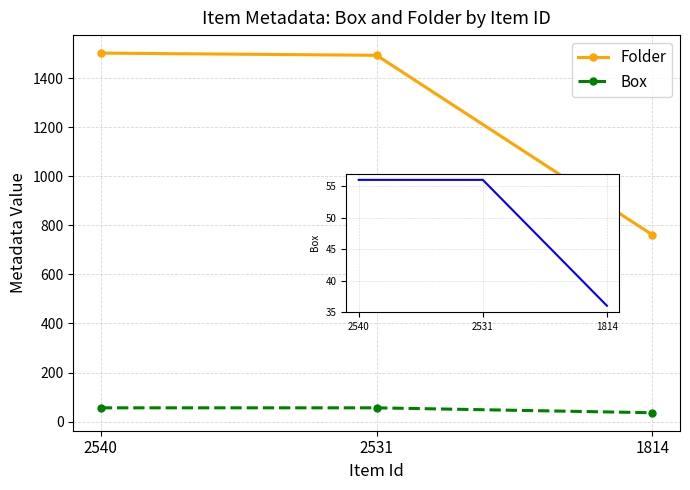

What is the value of the Folder point at the 2nd from the left?

1493